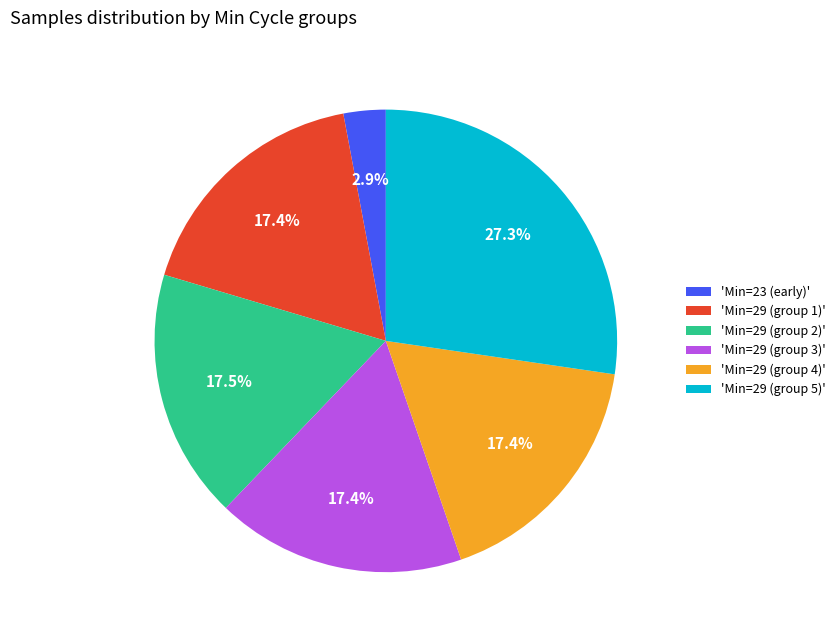

Is the sum of 'Min=29 (group 1)' and 'Min=29 (group 4)' greater than half?

No